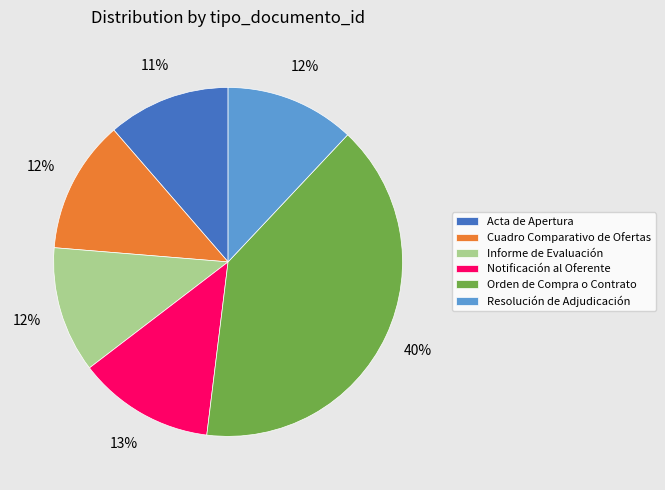

True or false: Acta de Apertura accounts for 2% of the total.

False